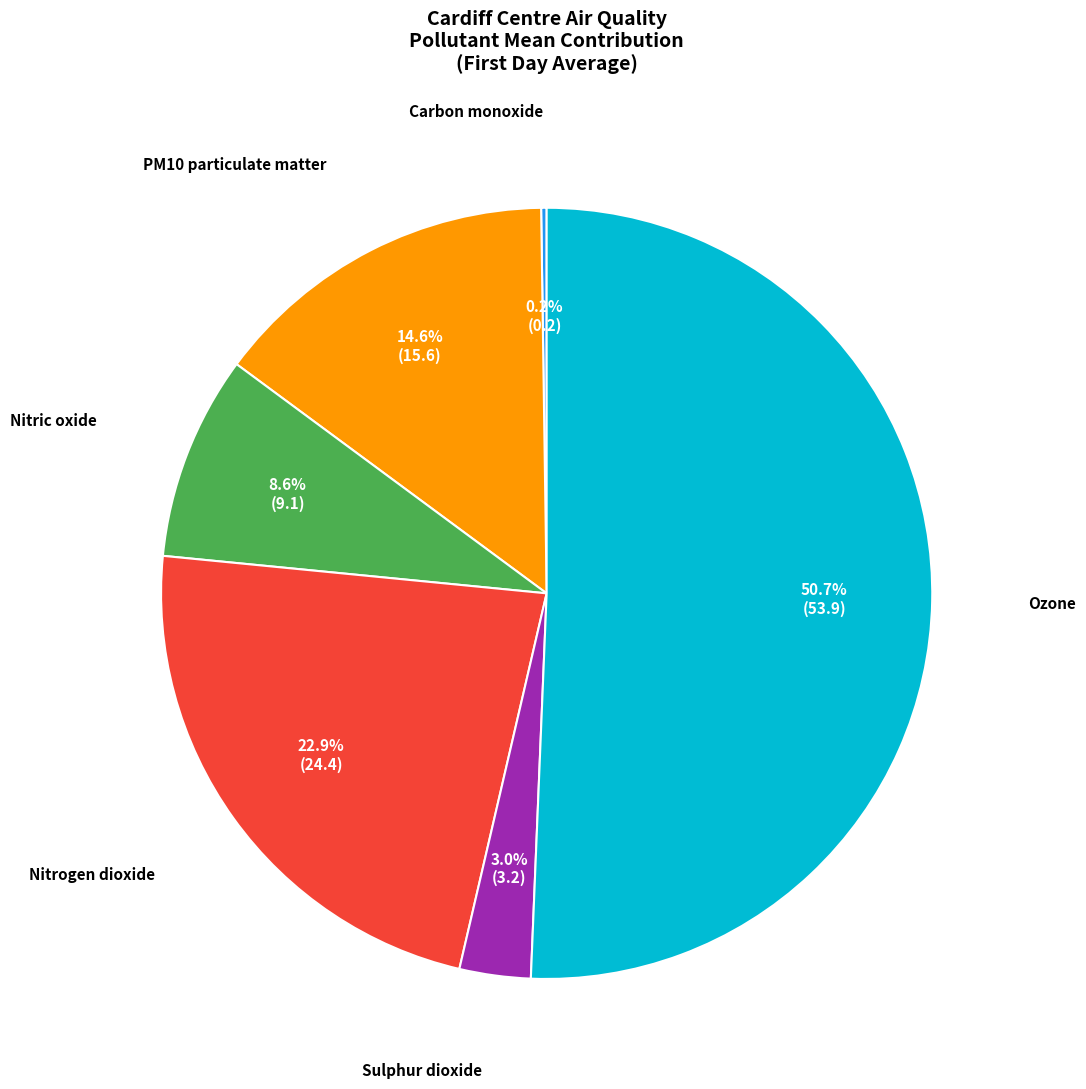

Does any single category account for the majority?

Yes